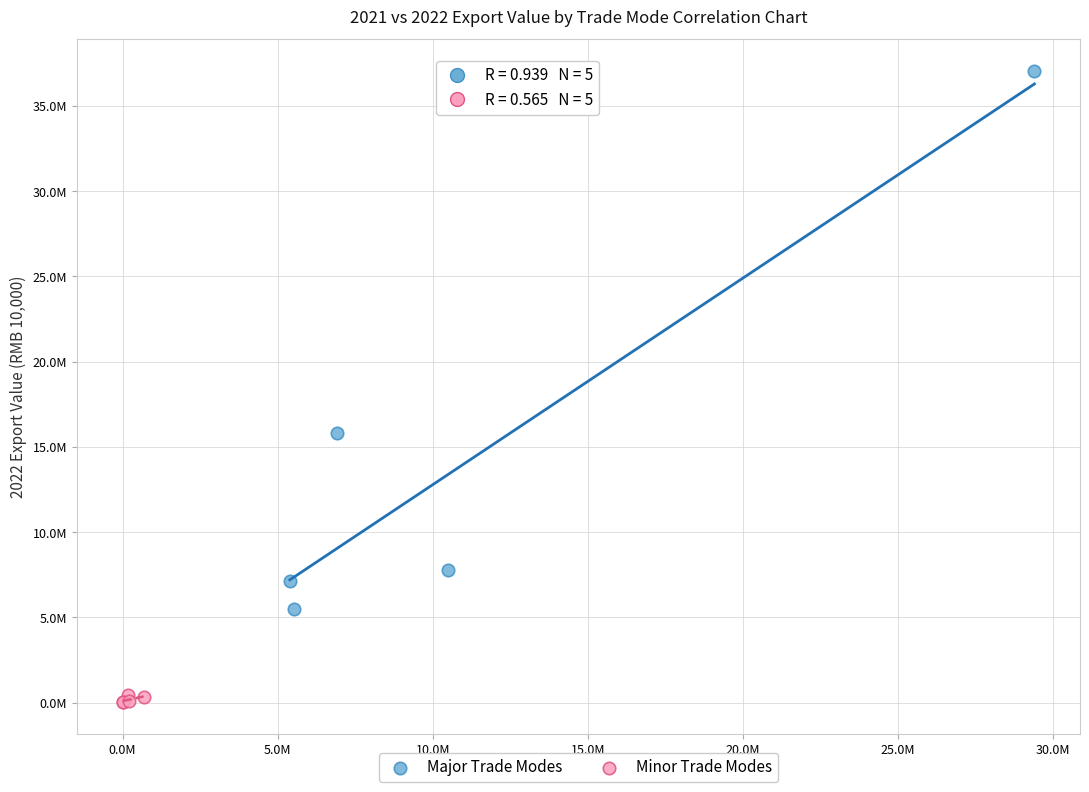

What are all the series names shown in the legend?

Major Trade Modes, Minor Trade Modes